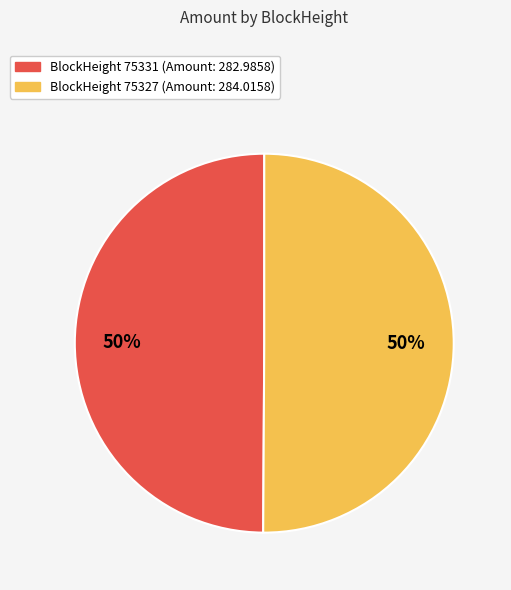

To the nearest percent, what is the average slice percentage?

50%